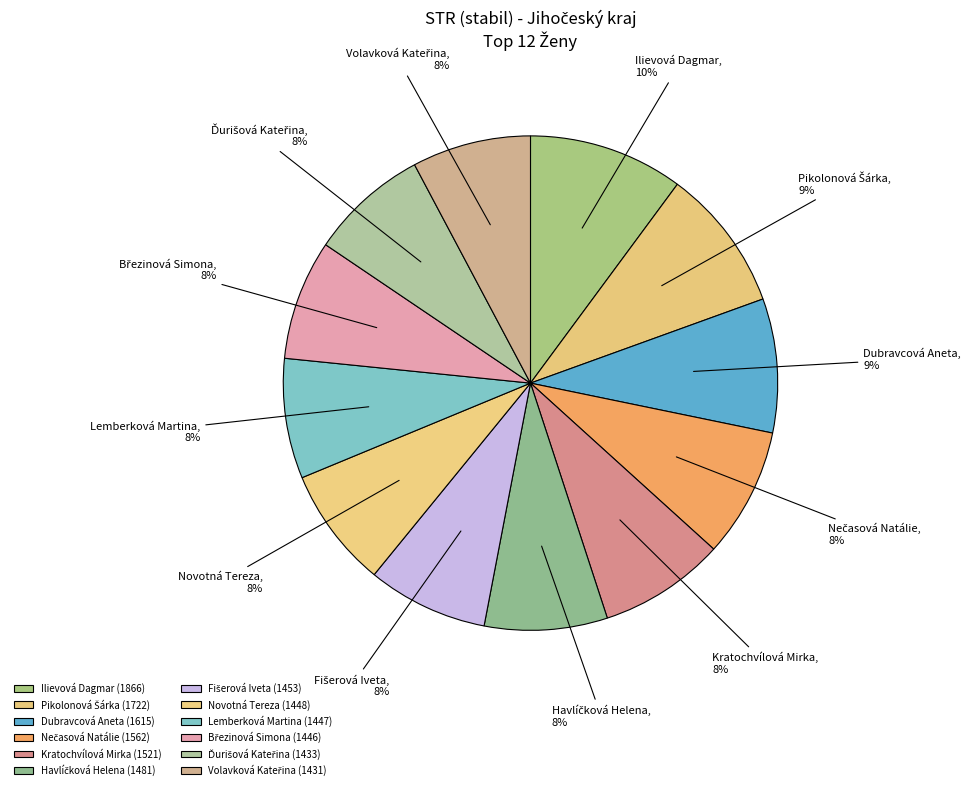

How many slices are in this pie chart?

12